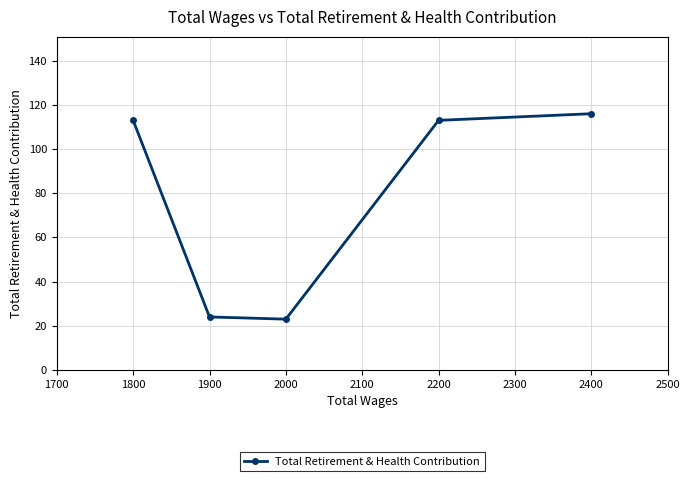

What is the approximate value at 1800?

113